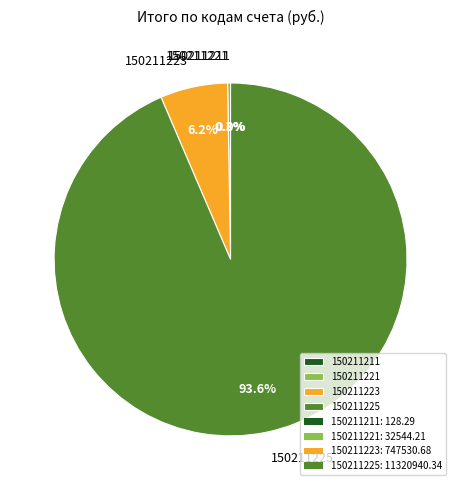

Does any single category account for the majority?

Yes